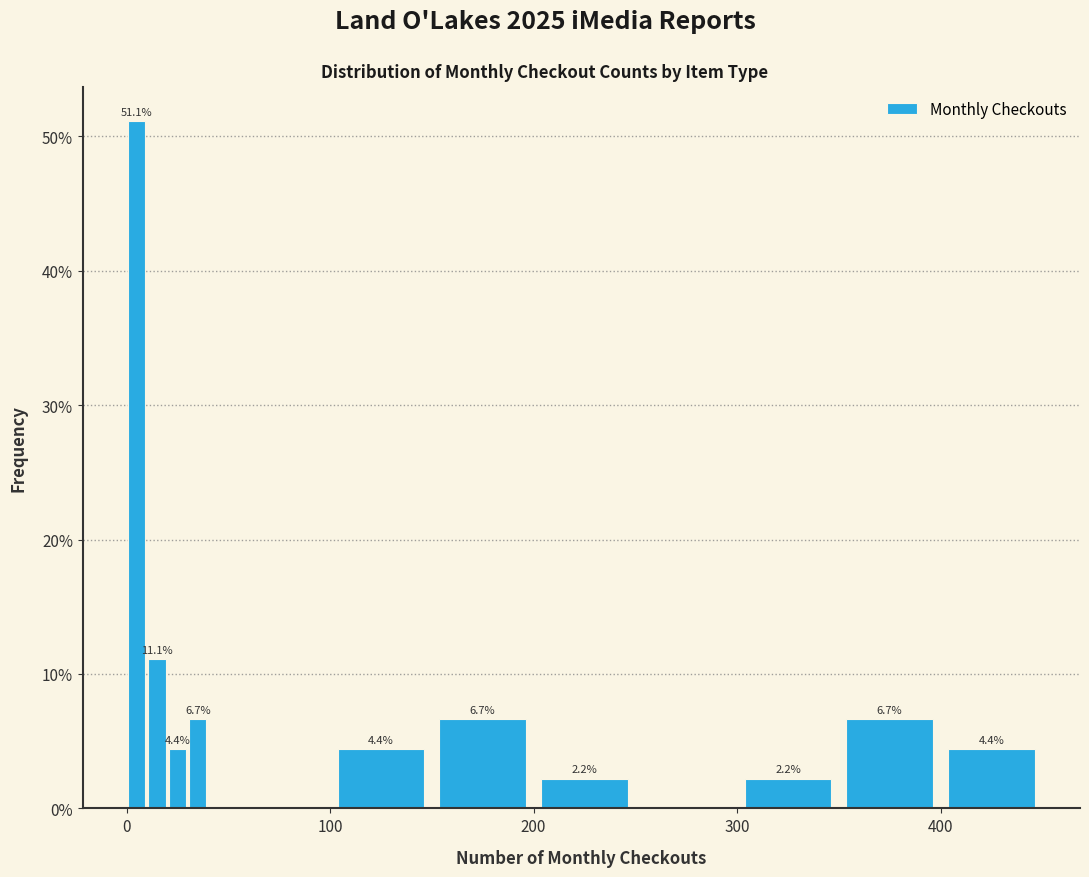

Read against the x-axis, roughly where is the centre of the tallest bar?

10